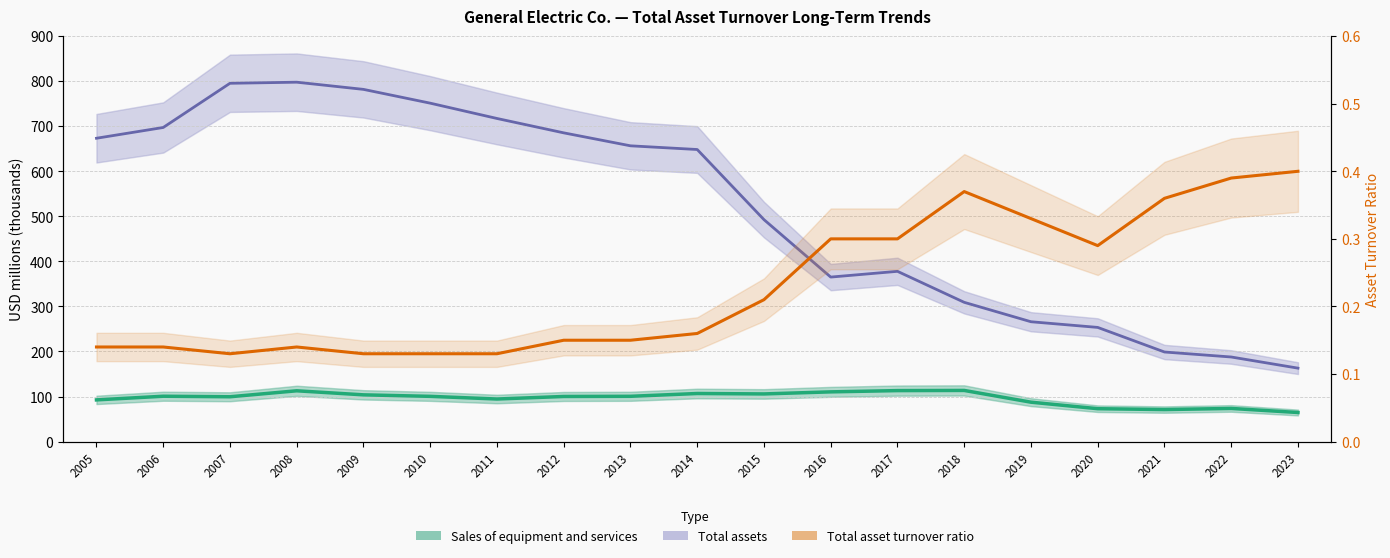

At which category does Total assets reach its first local valley?

2016